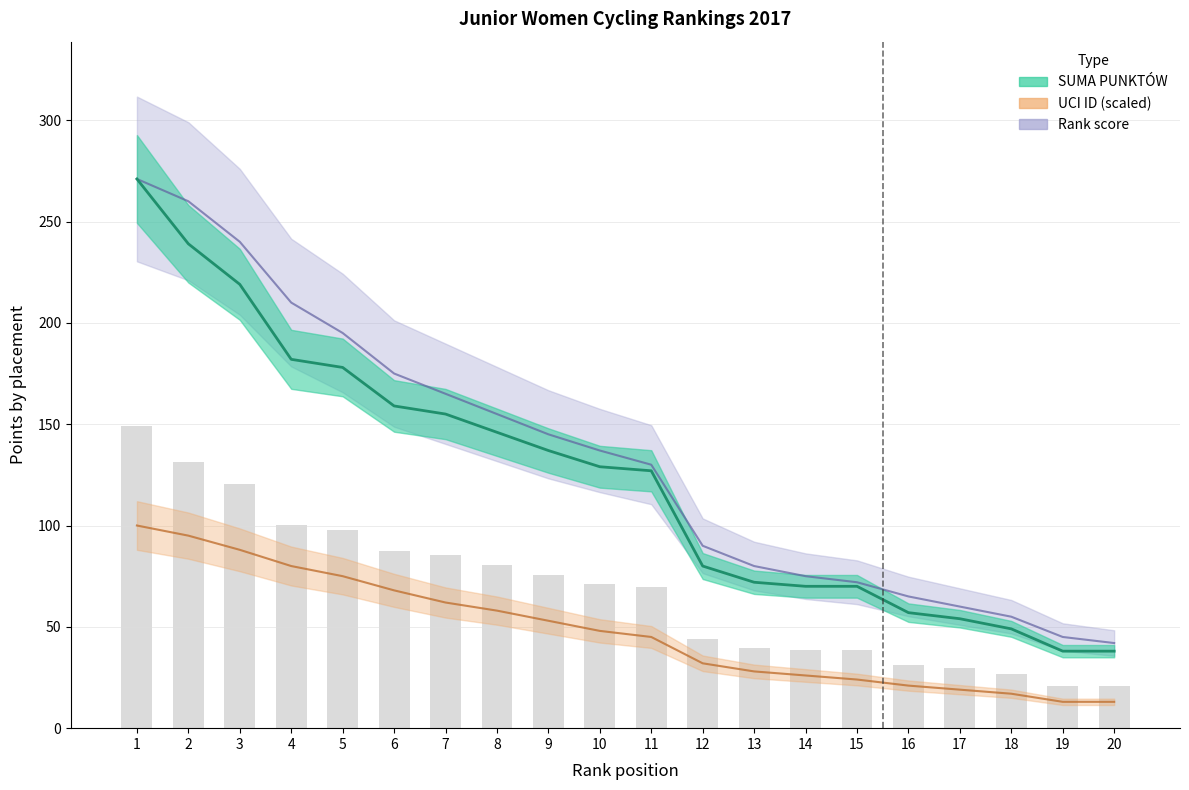

What is the lowest value of the UCI ID (scaled) series?

13